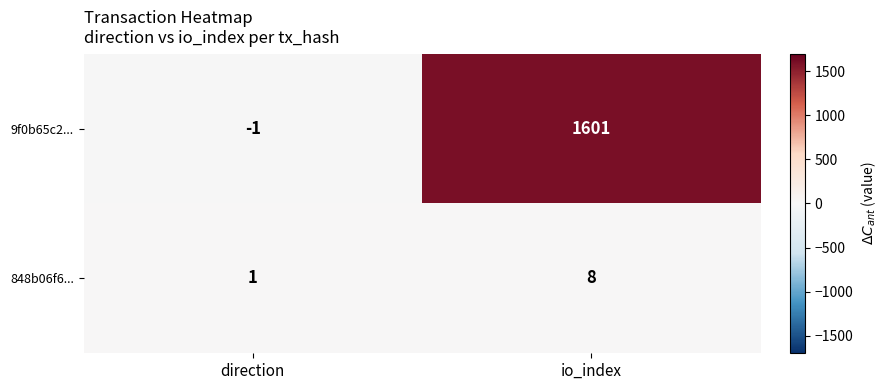

What is the greatest value displayed?

1601